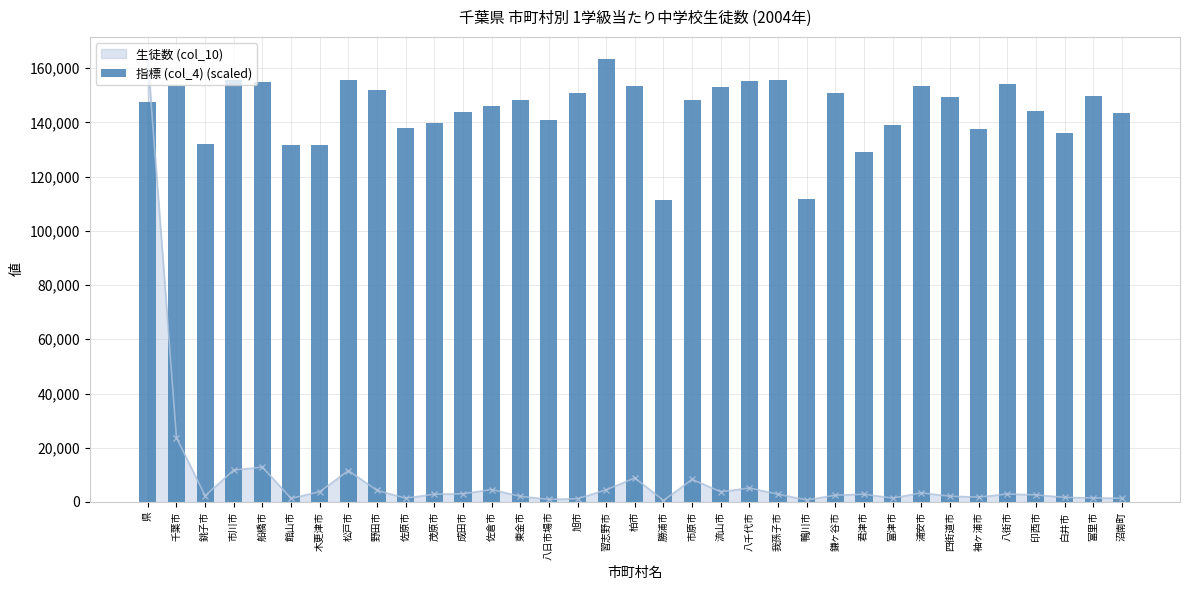

What is the difference between the second highest and minimum values?

44345.7